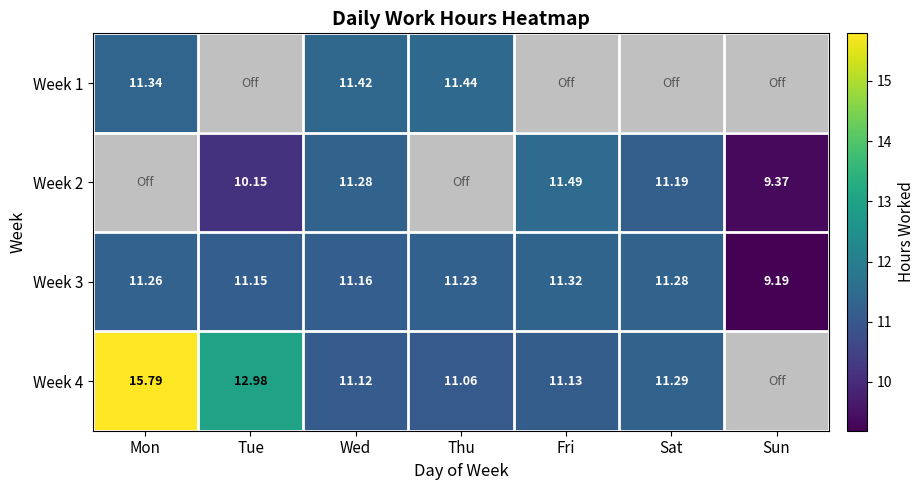

At which label is Week 3 closest to 10?

Sun